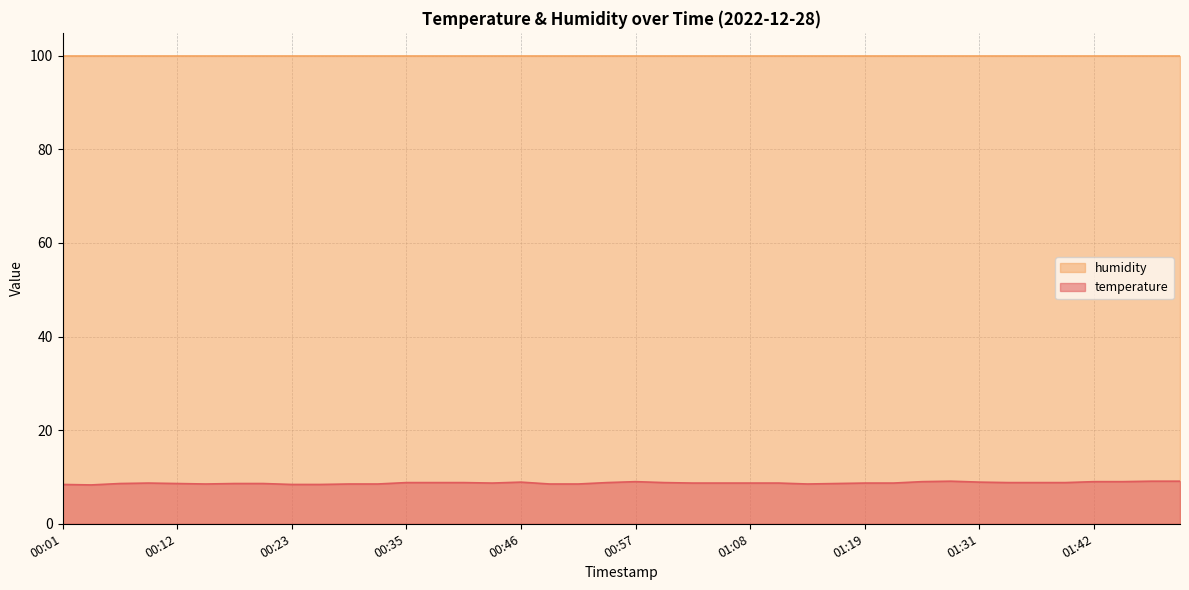

What is the change in value from 00:18 to 00:43?

+0.1